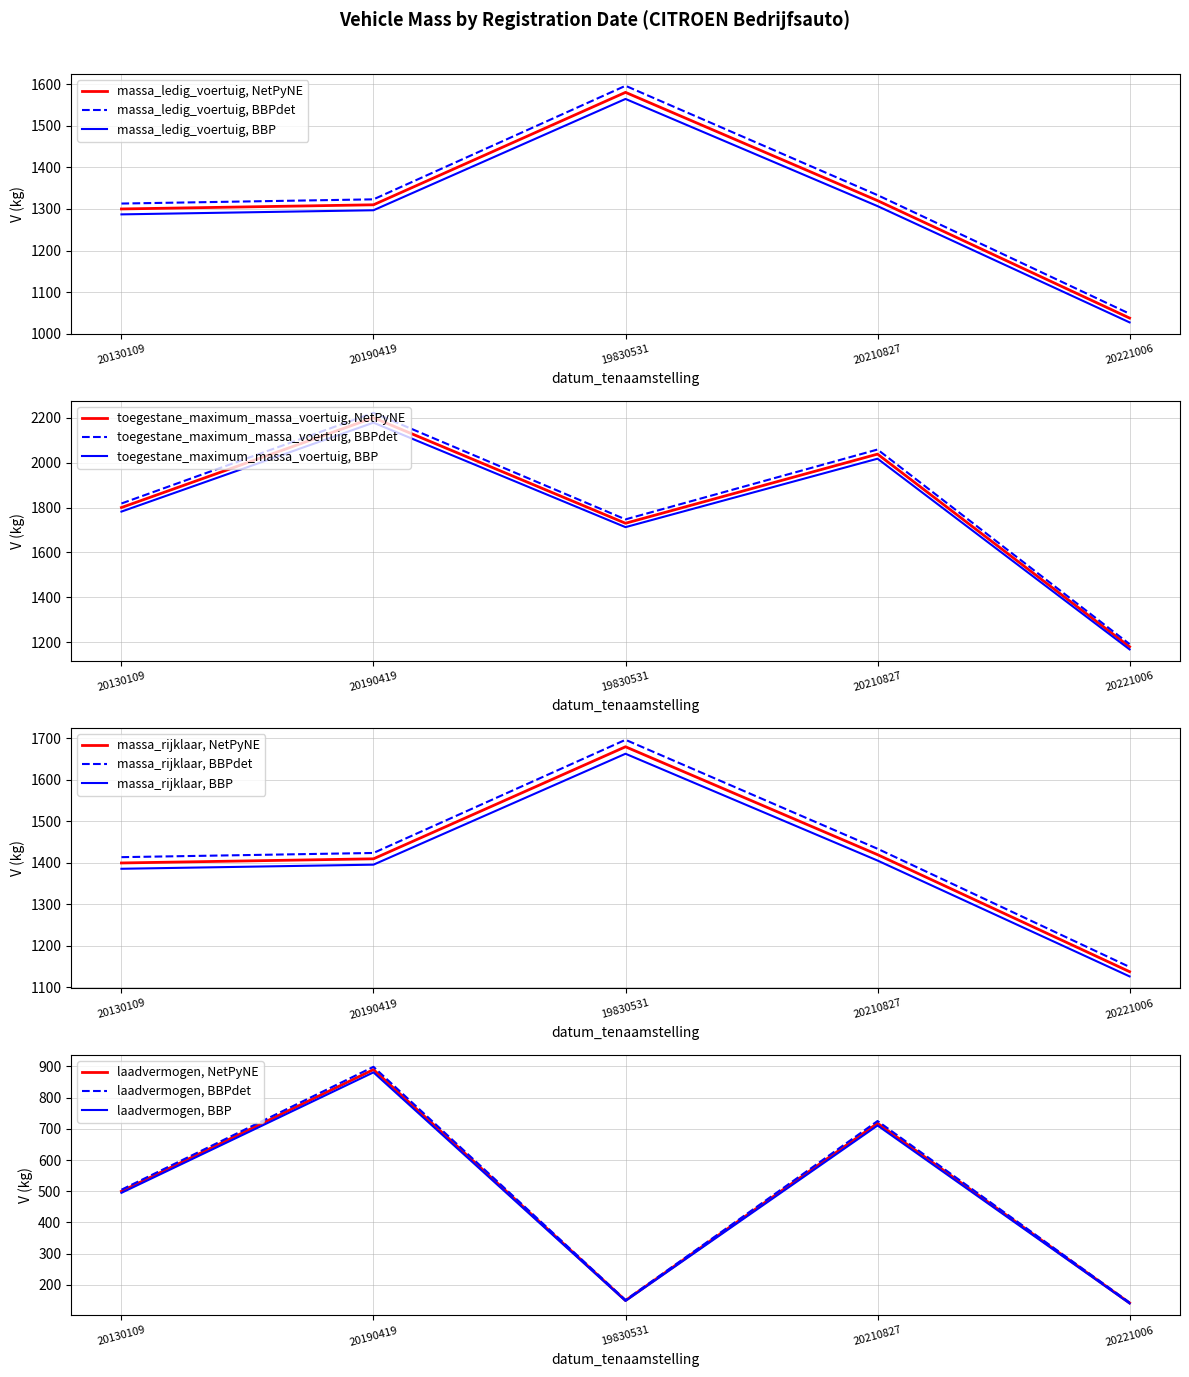

Is this an area chart (filled region under the line)?

No